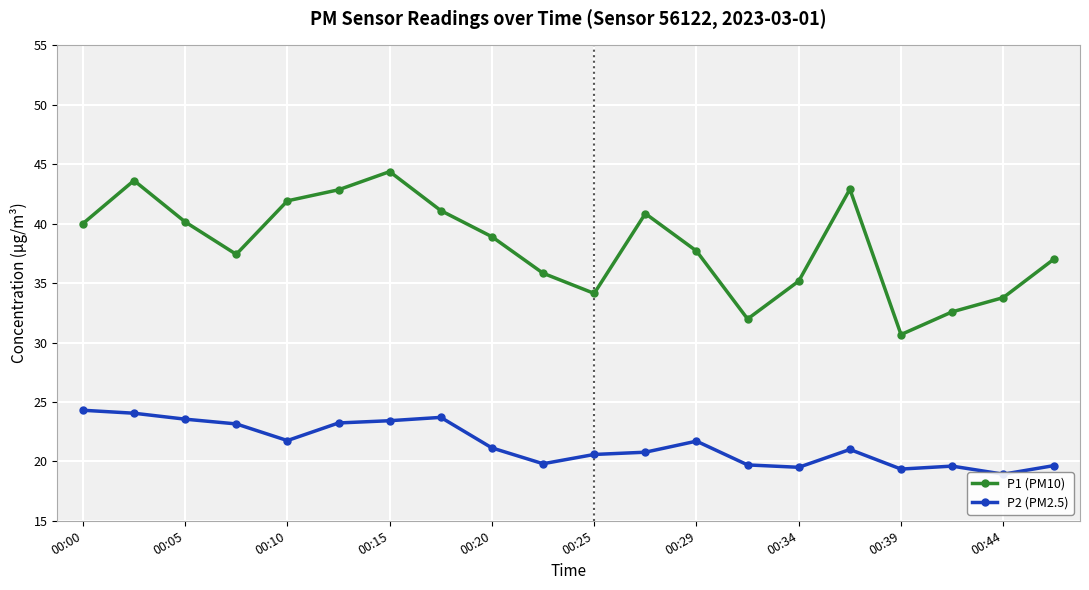

In P1 (PM10), how many points are higher than both neighbors (excluding endpoints)?

4